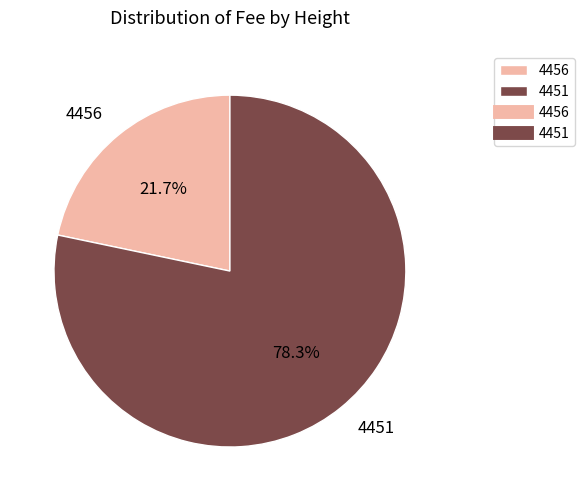

Count the number of slices in the pie.

2